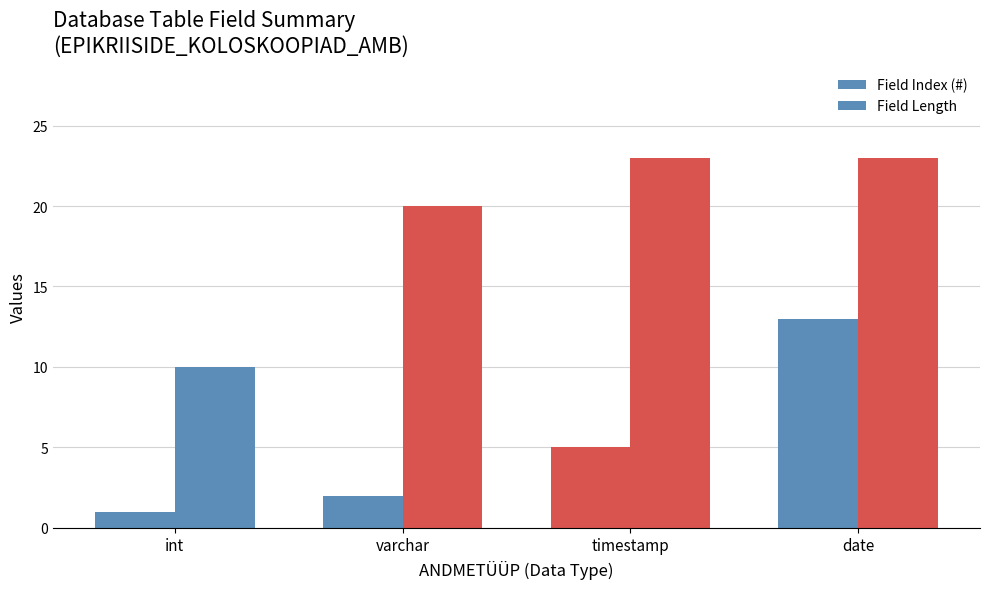

At how many categories does at least one series exceed 10?

3